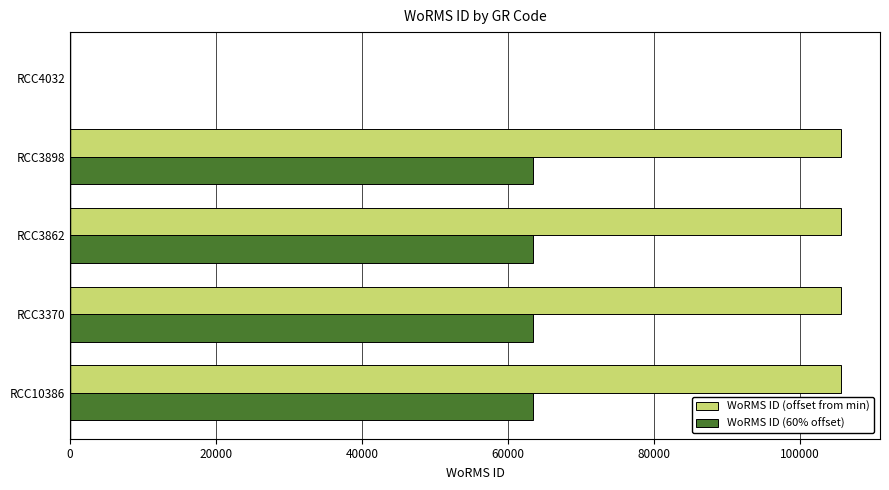

The value of WoRMS ID (offset from min) at RCC3898 is 105634.0. True or false?

True